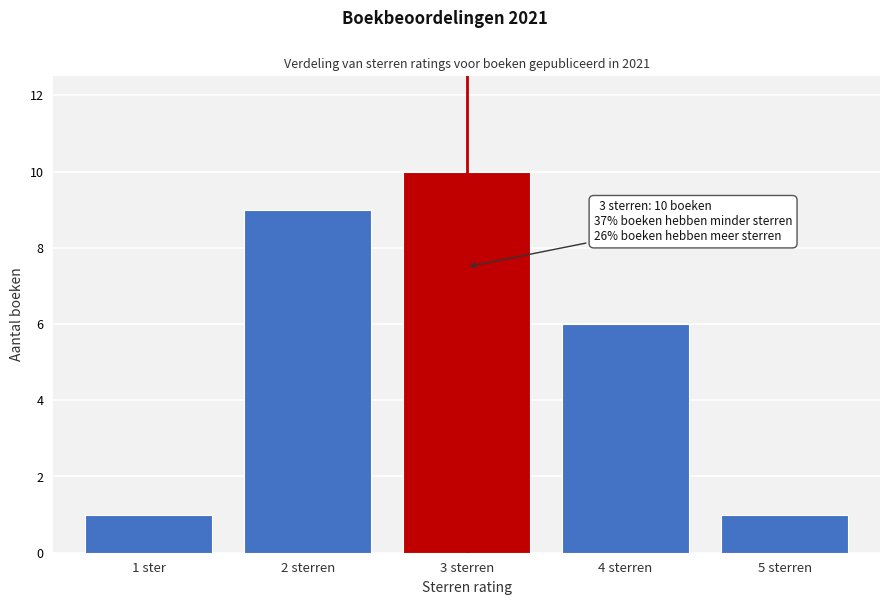

Reading left to right, list all the values displayed in this chart.

1	9	10	6	1